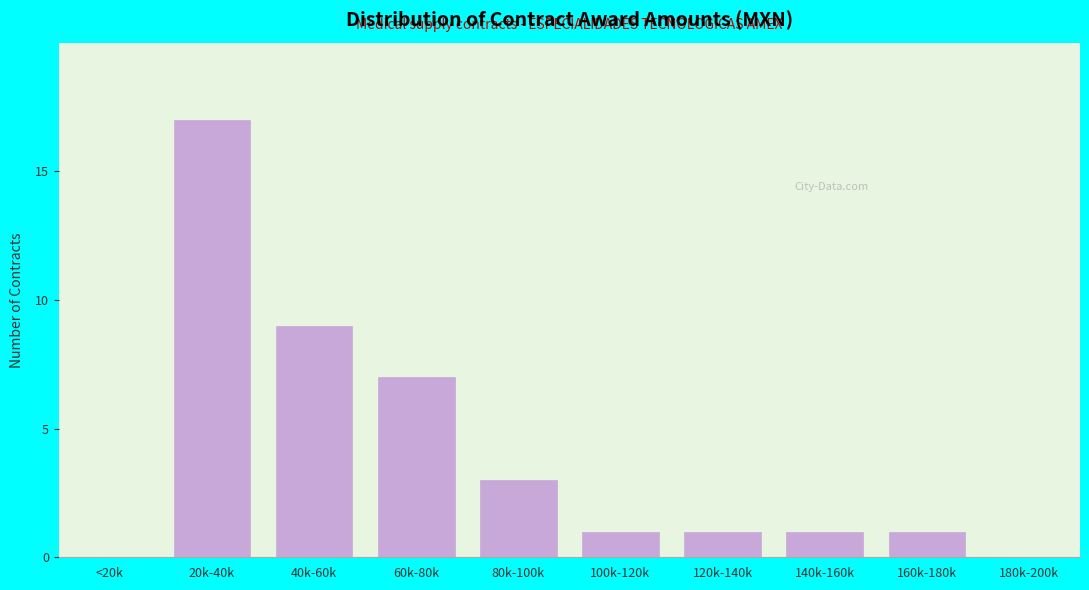

Reading left to right, what are all the values shown in this chart?

<20k=0	20k-40k=17	40k-60k=9	60k-80k=7	80k-100k=3	100k-120k=1	120k-140k=1	140k-160k=1	160k-180k=1	180k-200k=0